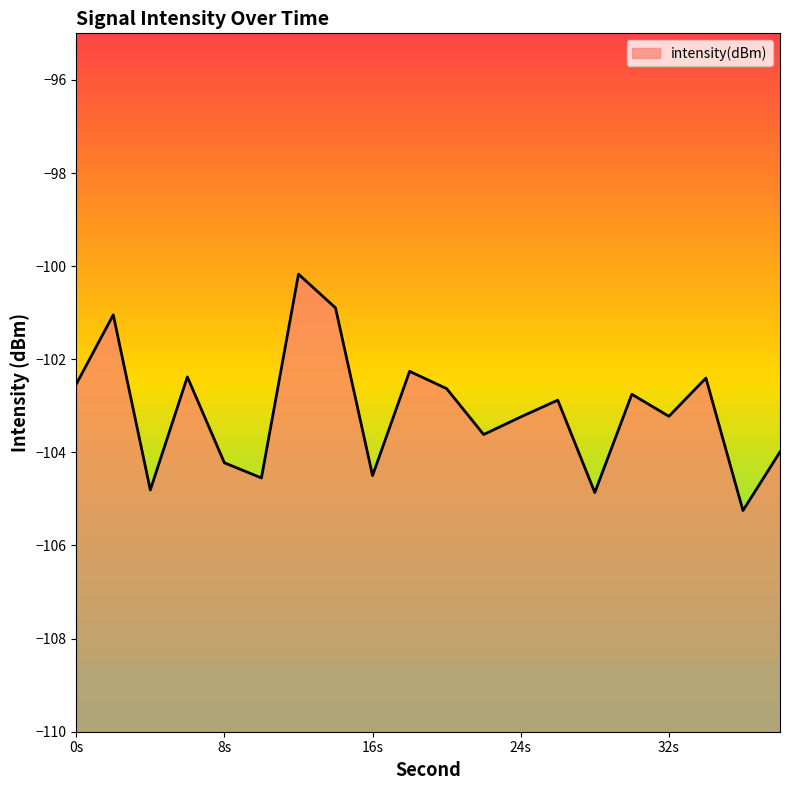

What is the average value?

-103.1